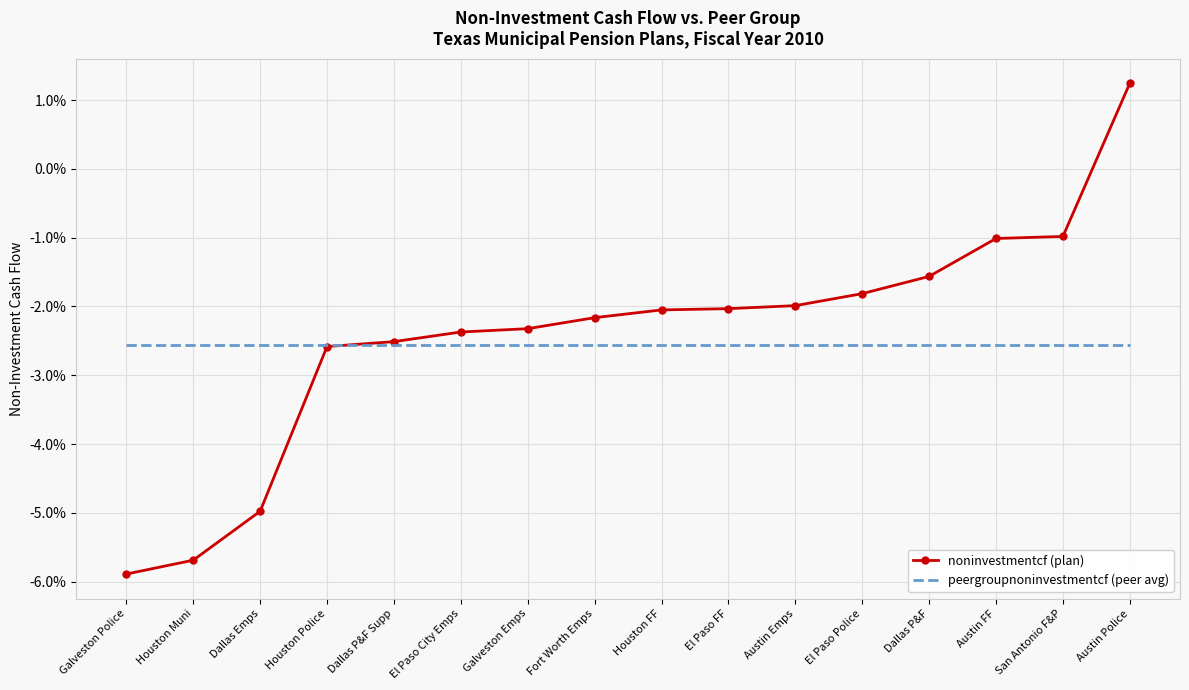

Rank the series at Austin FF from highest to lowest value.

noninvestmentcf (plan), peergroupnoninvestmentcf (peer avg)